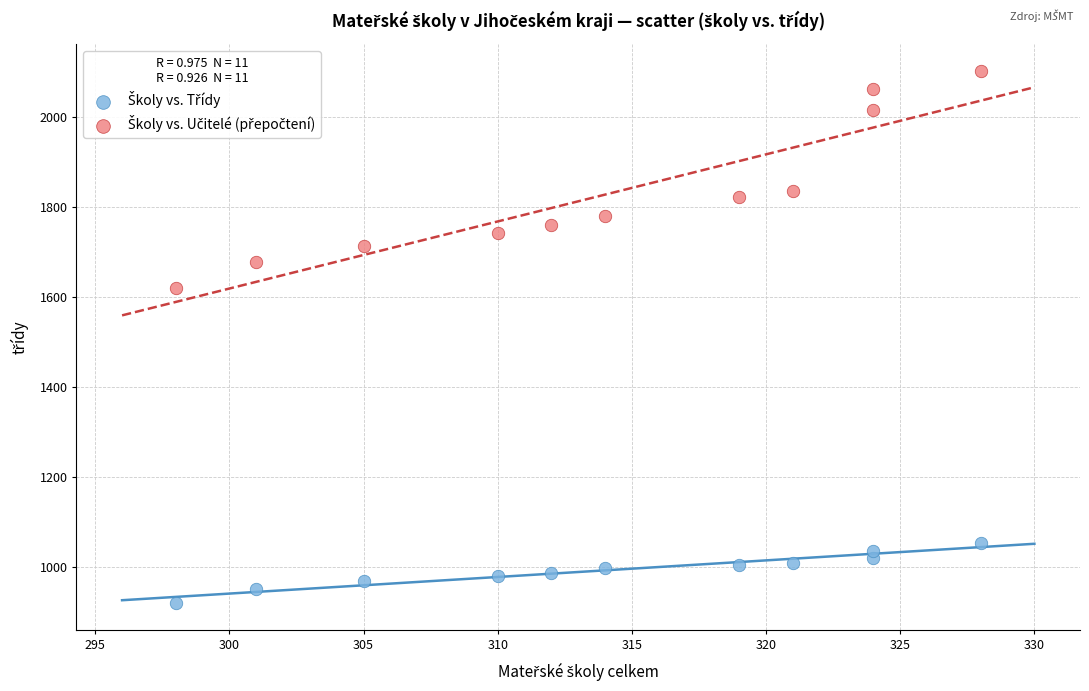

Across all data points, what is the range of Y values (max minus min)?

1182.6